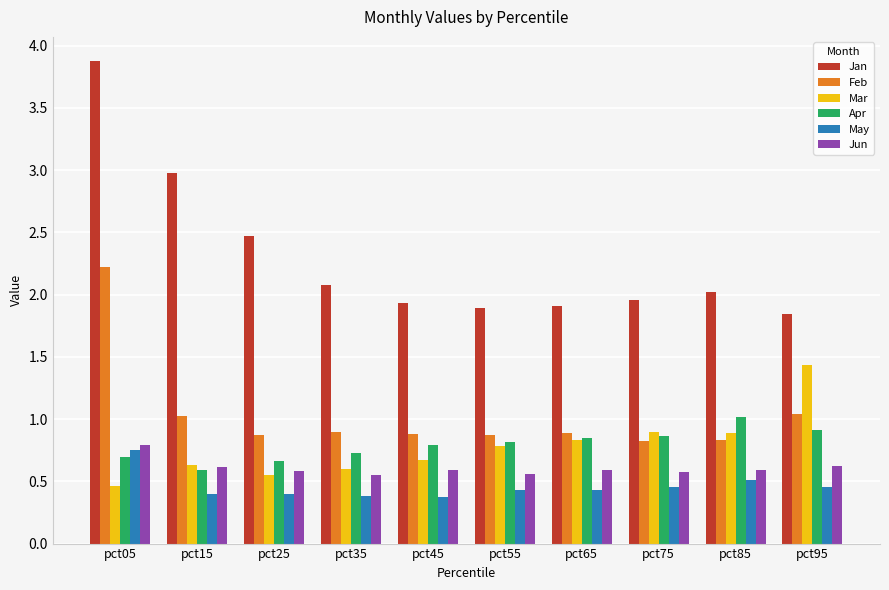

How many distinct data groups are displayed?

6